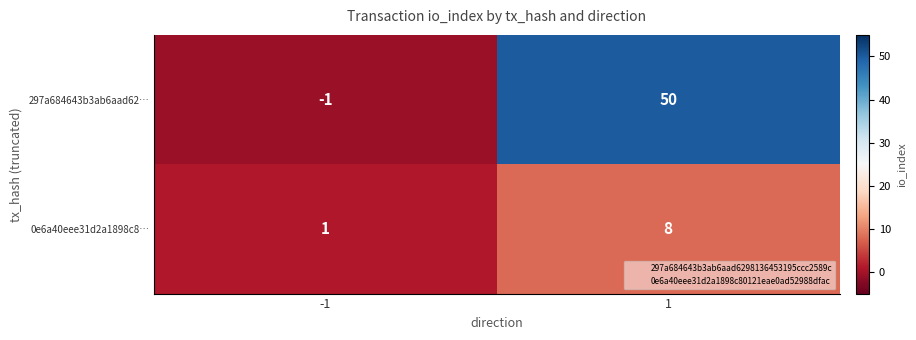

Rank the series at -1 from lowest to highest value.

297a684643b3ab6aad62…, 0e6a40eee31d2a1898c8…